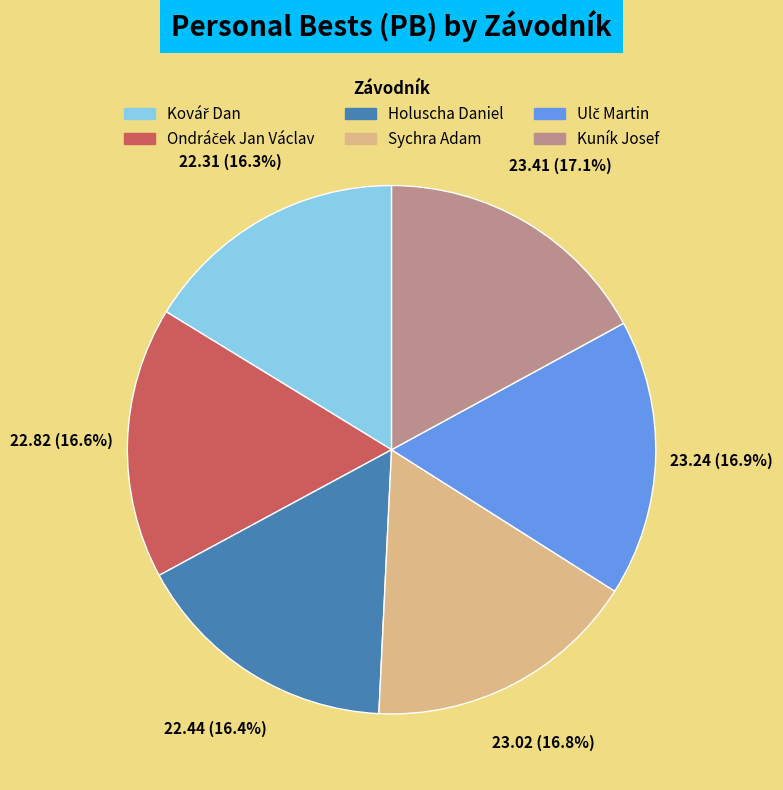

Does Sychra Adam account for over 50% of the chart?

No